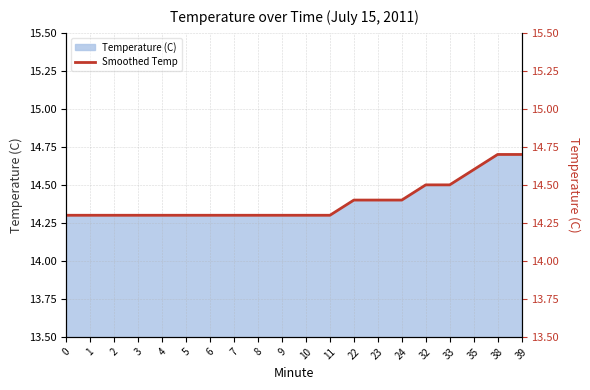

What is the maximum value shown in the chart?

14.7